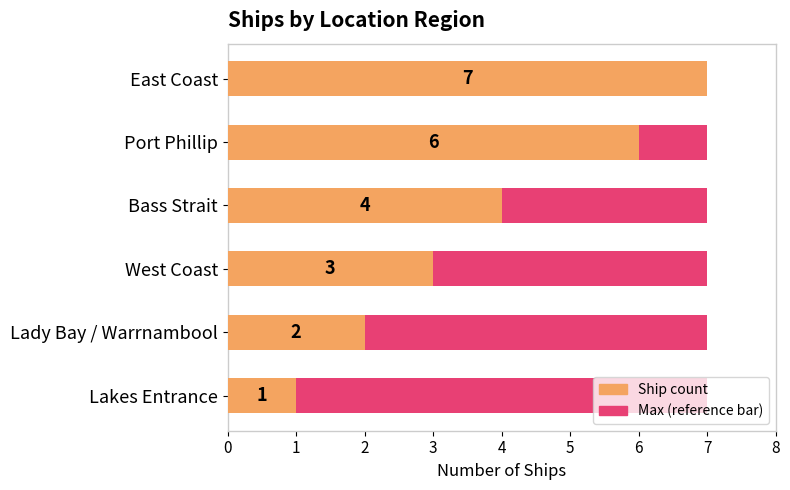

How many bars are there in total?

12